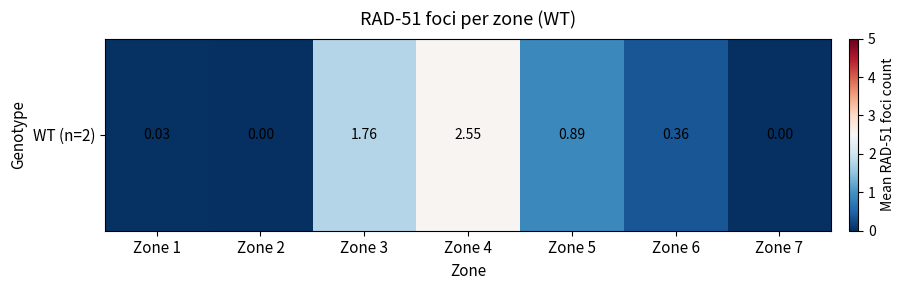

What is the sum of all values?

5.6